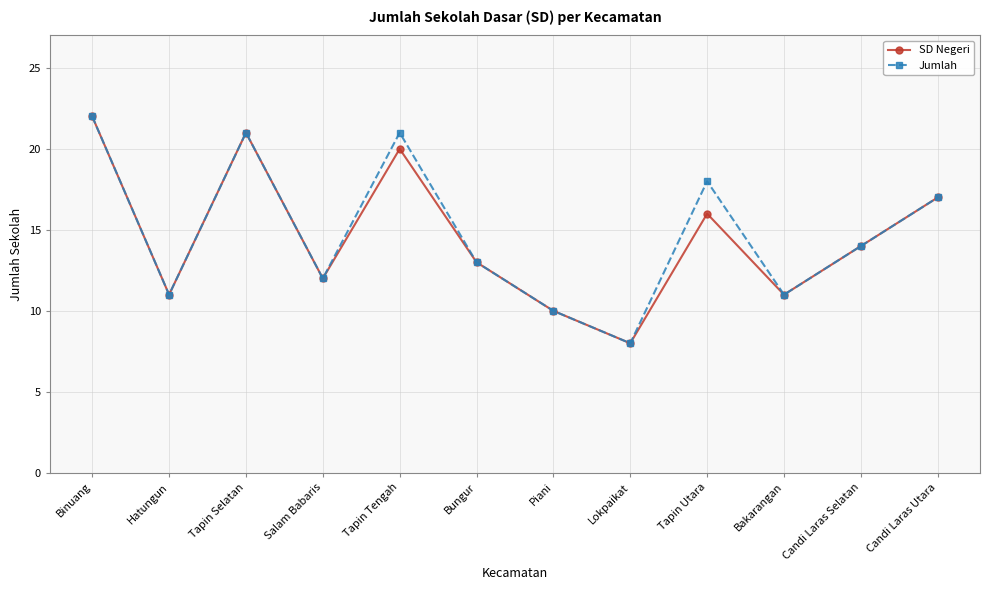

Does the chart display data point markers on the line(s)?

Yes